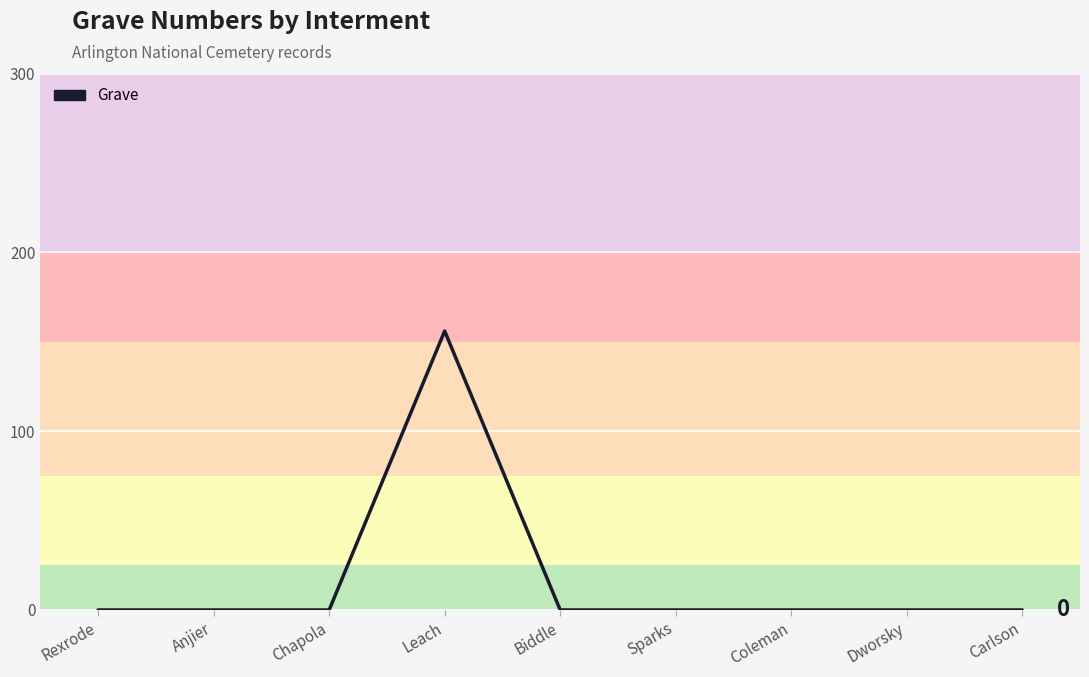

Is it true that the value at Coleman is 0?

True